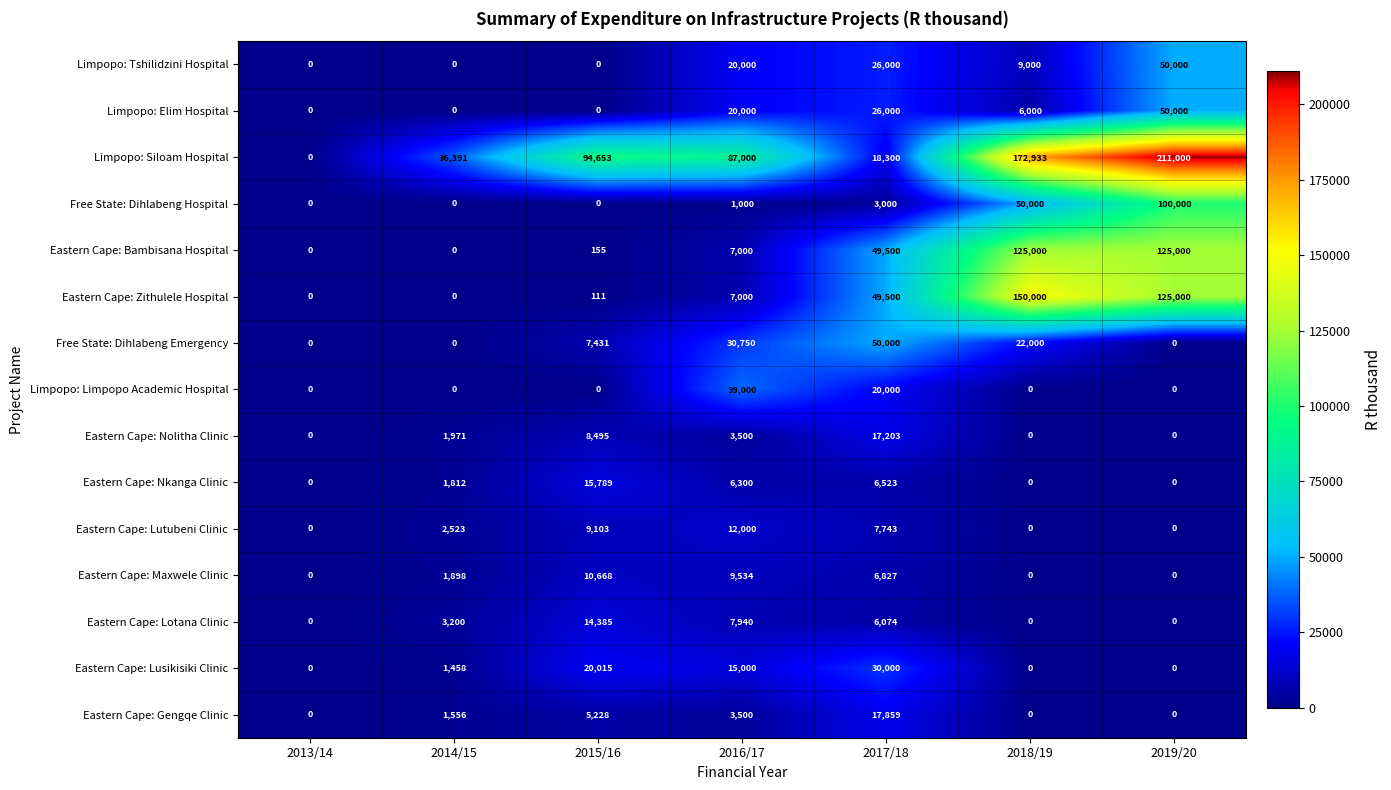

What is the maximum value shown in the chart?

211000